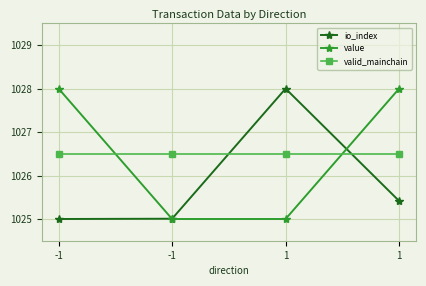

Reading left to right, list all the values displayed in this chart.

io_index: 1025.0	1025.0	1028.0	1025.4
value: 1028.0	1025.0	1025.0	1028.0
valid_mainchain: 1026.5	1026.5	1026.5	1026.5